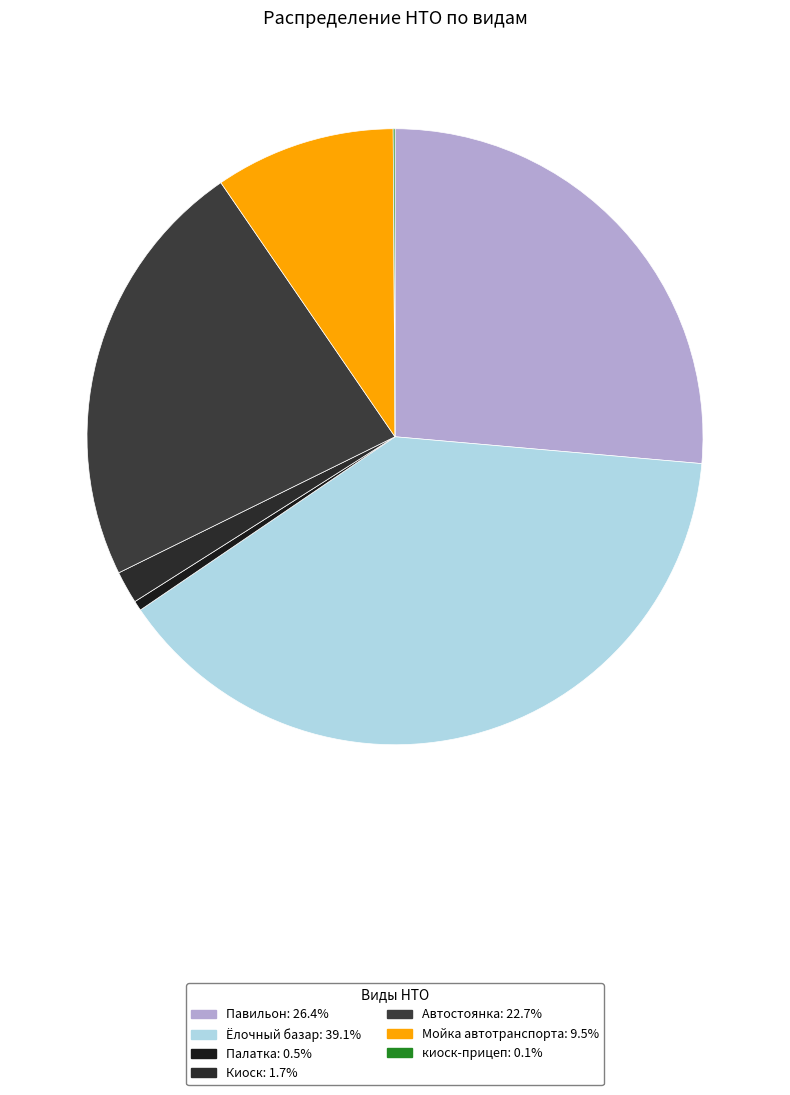

Does any single category account for the majority?

No